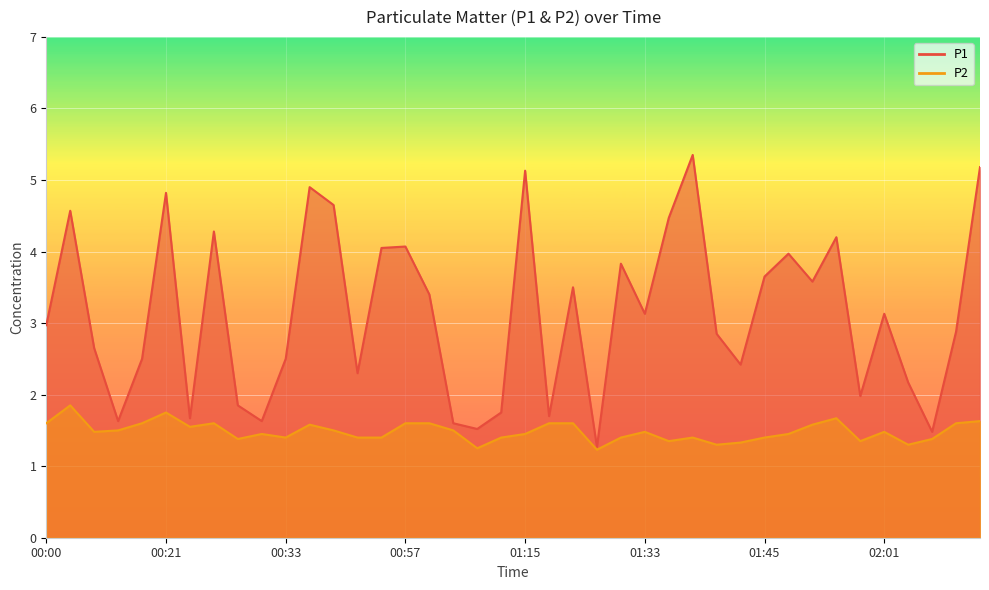

True or false: P1 has more than 2 points higher than both neighbors.

True